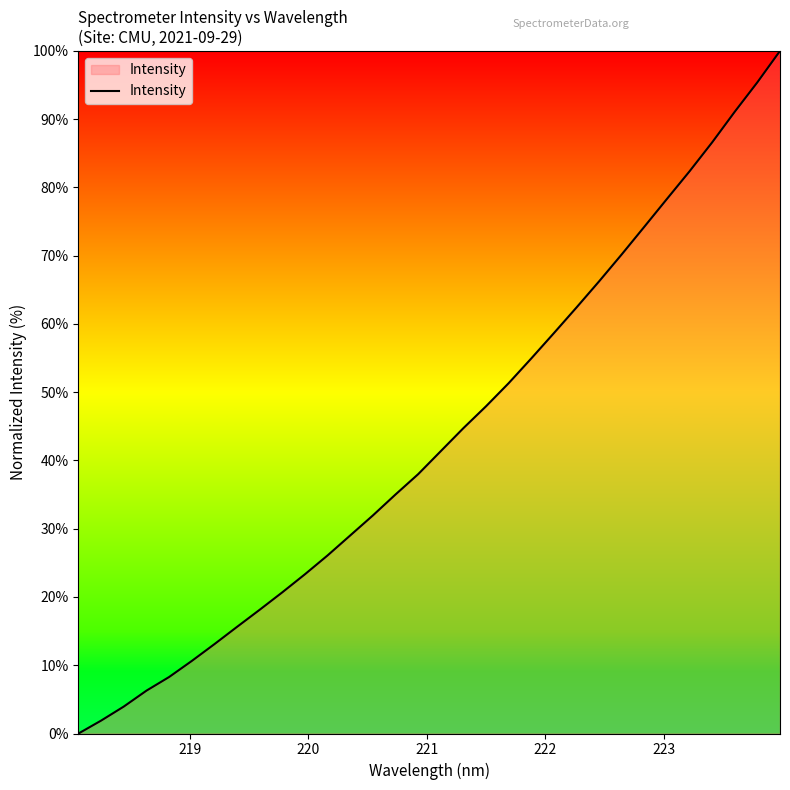

What is the maximum value shown in the chart?

100.0